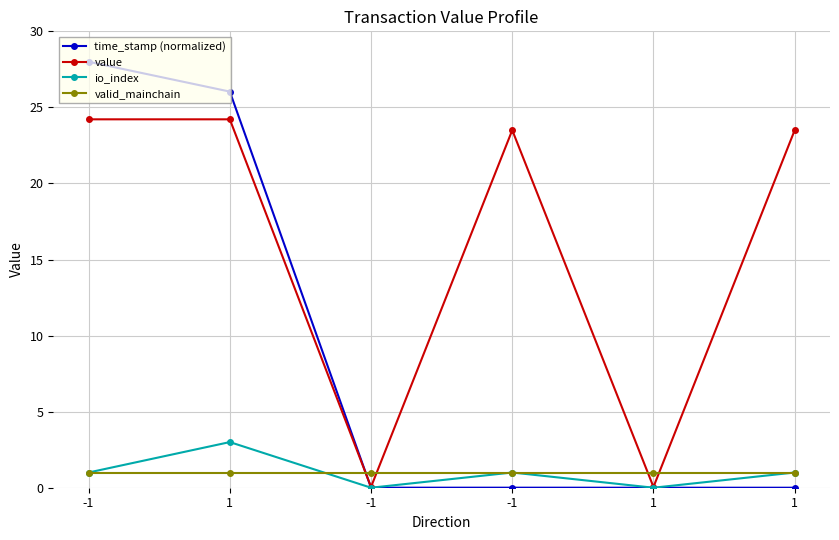

Which series has the largest total across all categories?

value